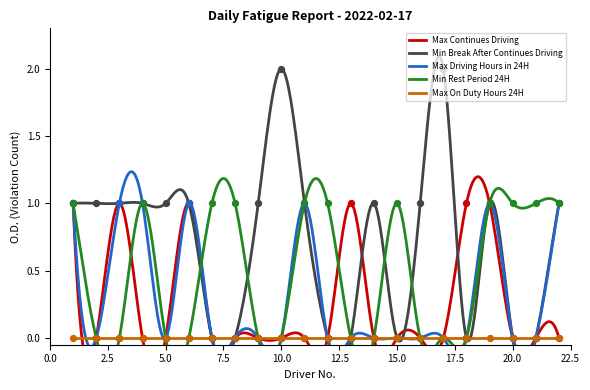

Which series has the largest total across all categories?

Min Break After Continues Driving